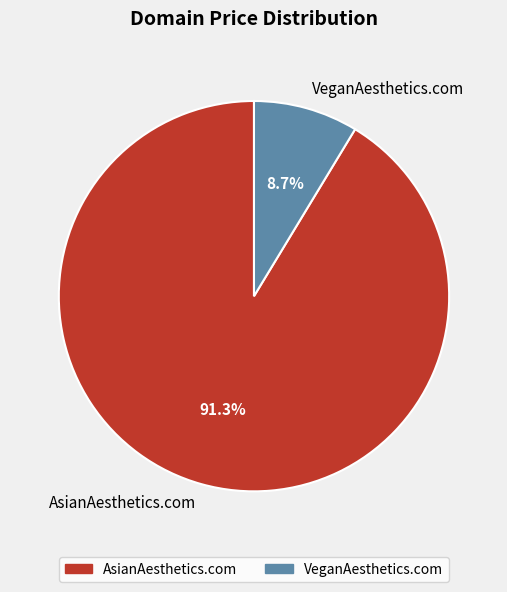

True or false: VeganAesthetics.com accounts for 23% of the total.

False